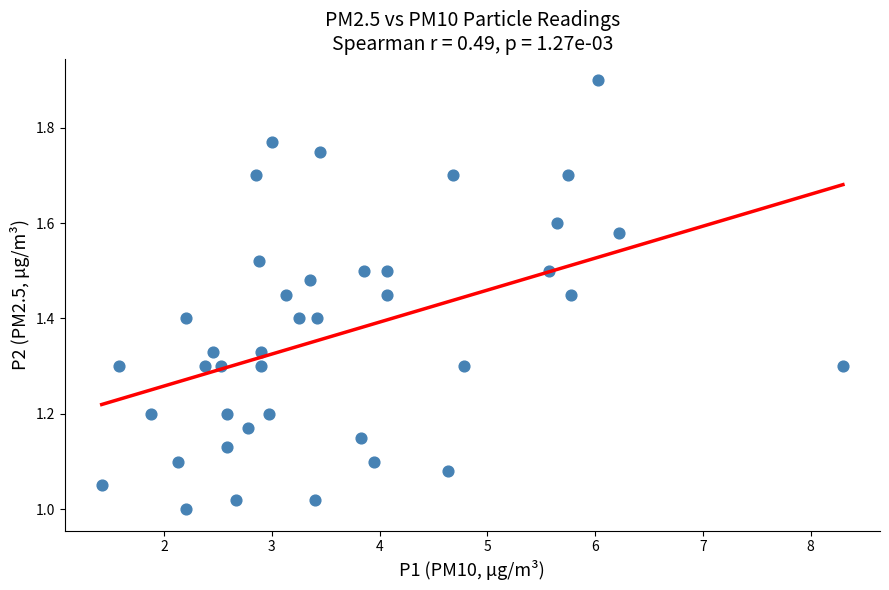

What is the range of X values (max minus min)?

6.9